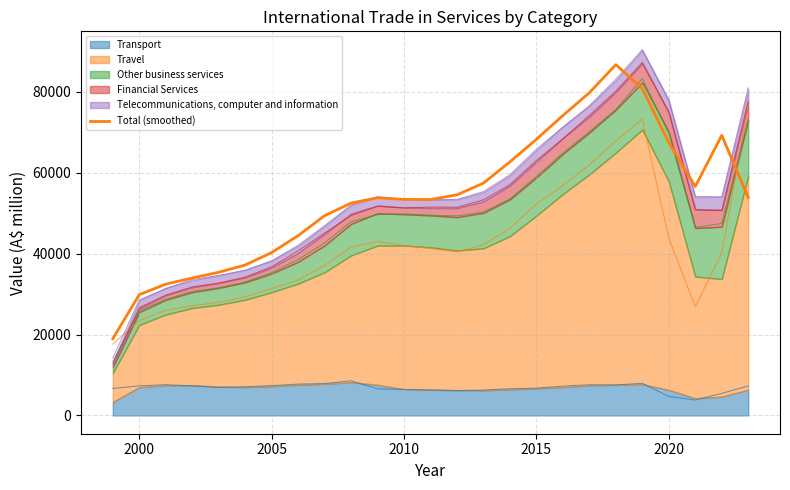

What is the value of the 18th point from the left?

74122.3